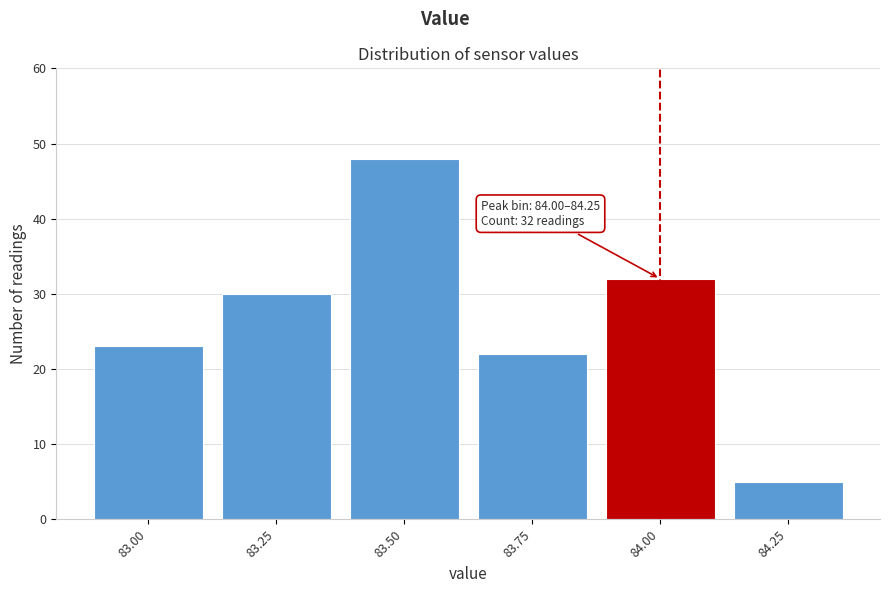

Reading right to left, extract all data points from this chart.

5	32	22	48	30	23